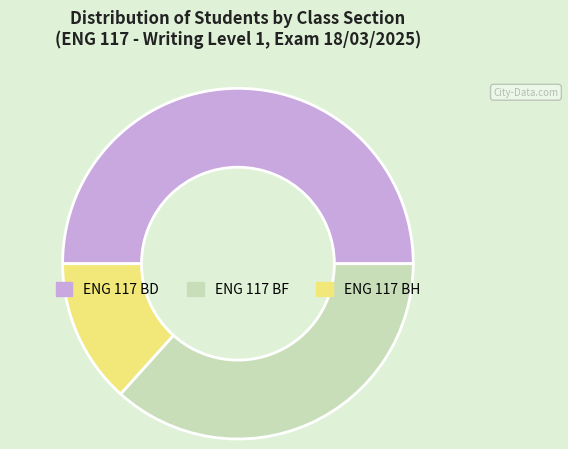

How many segments does this pie chart have?

3